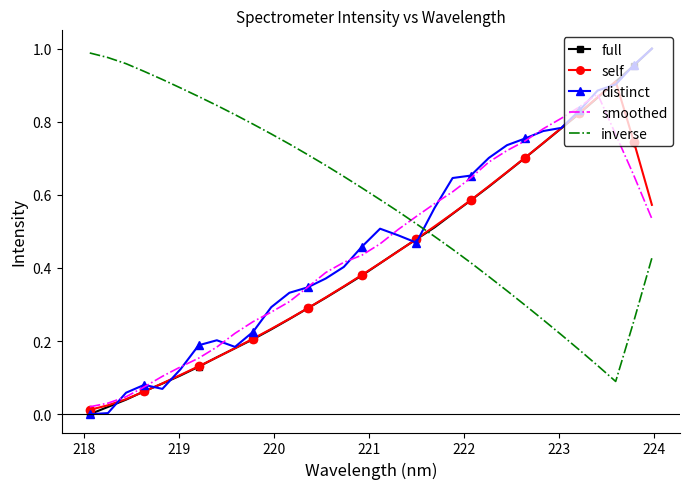

True or false: distinct and inverse intersect in this chart.

True